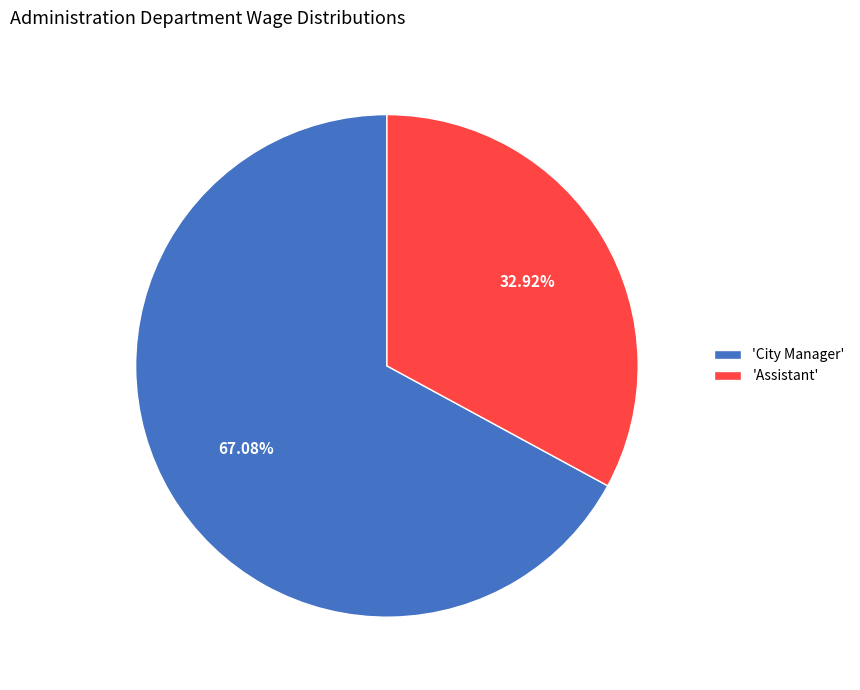

Do 'Assistant' and 'City Manager' together represent more than half of the pie?

Yes